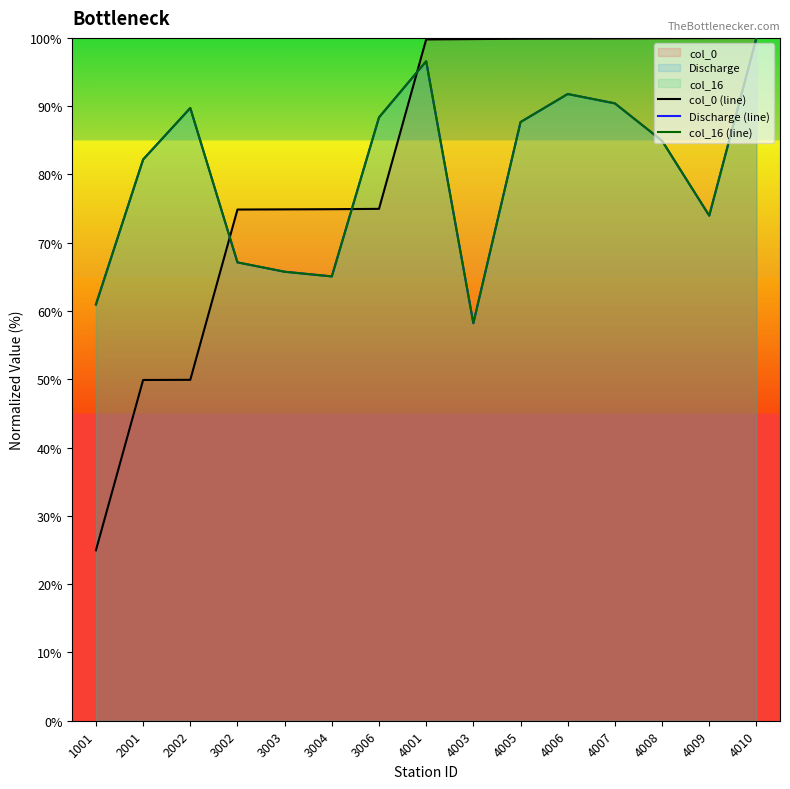

How many lines are shown in the chart?

3